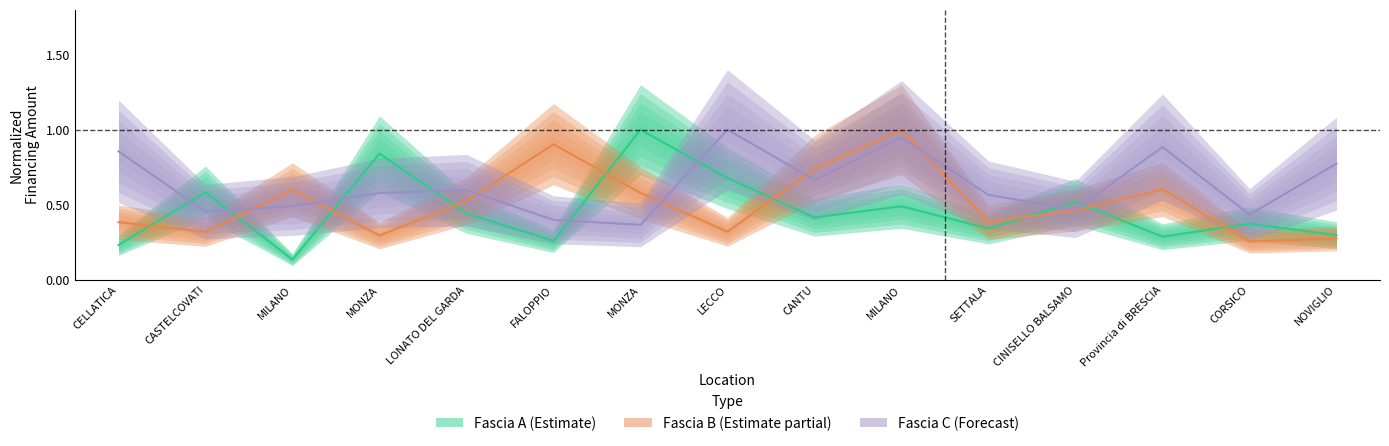

Is the value of Fascia C at MONZA greater than the value of Fascia A at MILANO?

Yes